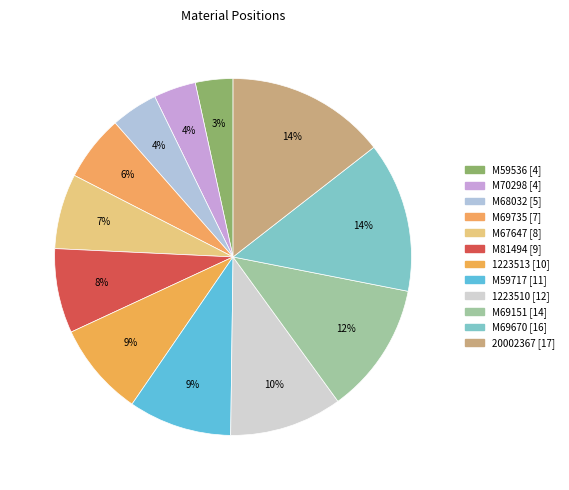

True or false: M68032 accounts for 1% of the total.

False